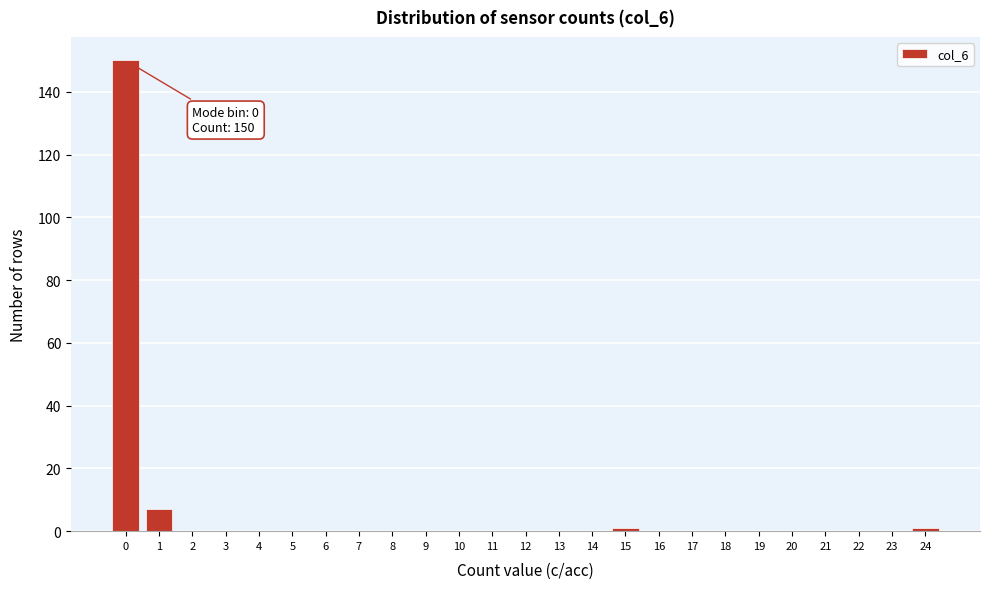

Reading left to right, transcribe all the data shown in this chart.

0=150	1=7	2=0	3=0	4=0	5=0	6=0	7=0	8=0	9=0	10=0	11=0	12=0	13=0	14=0	15=1	16=0	17=0	18=0	19=0	20=0	21=0	22=0	23=0	24=1